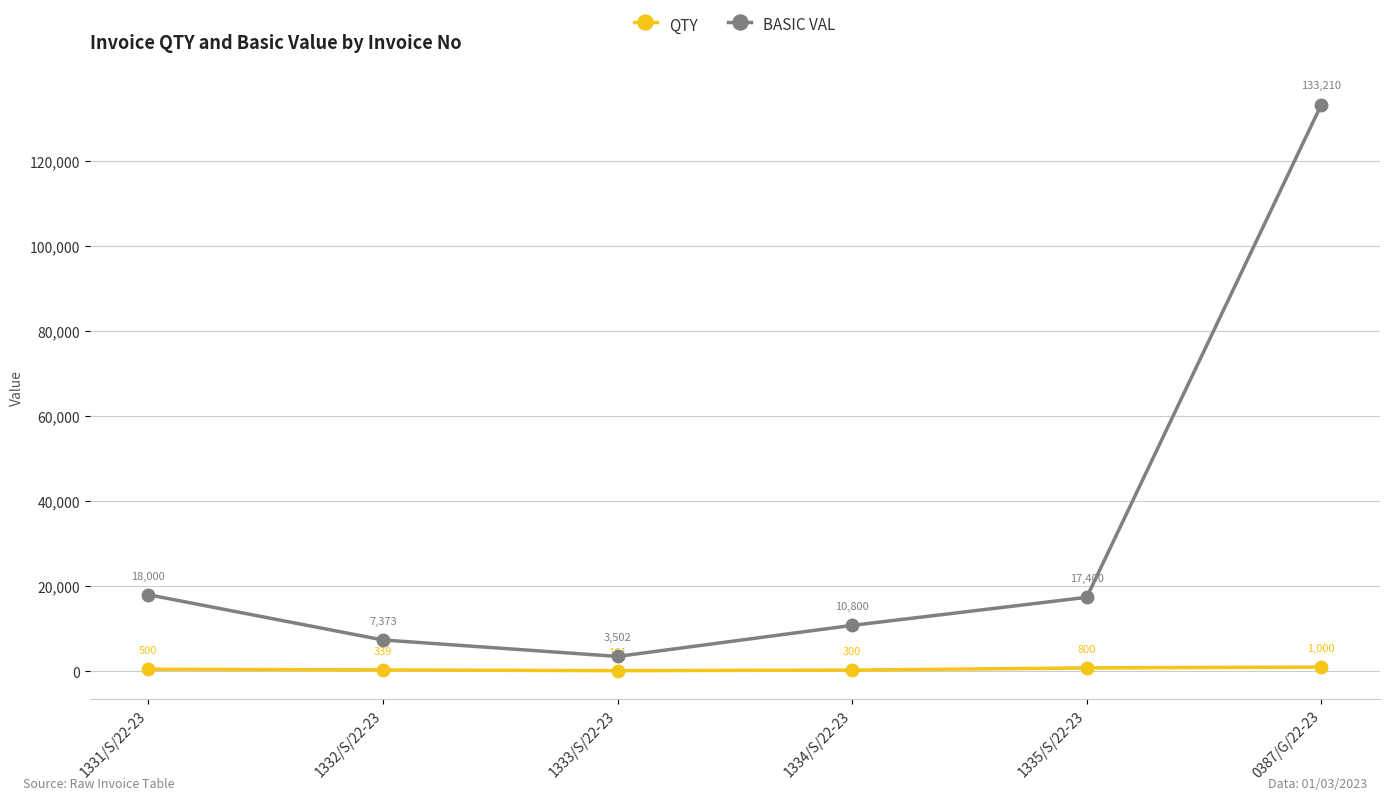

Rank the series by their maximum value, from highest to lowest.

BASIC VAL, QTY